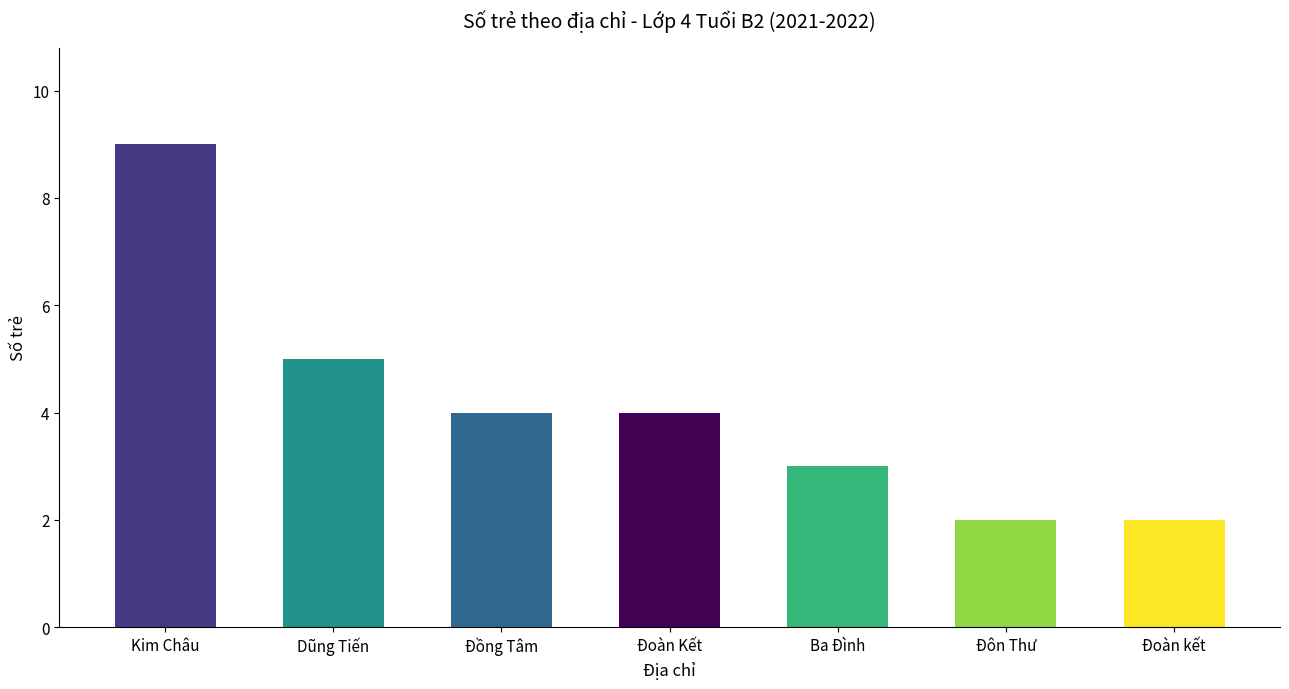

What is the average value?

4